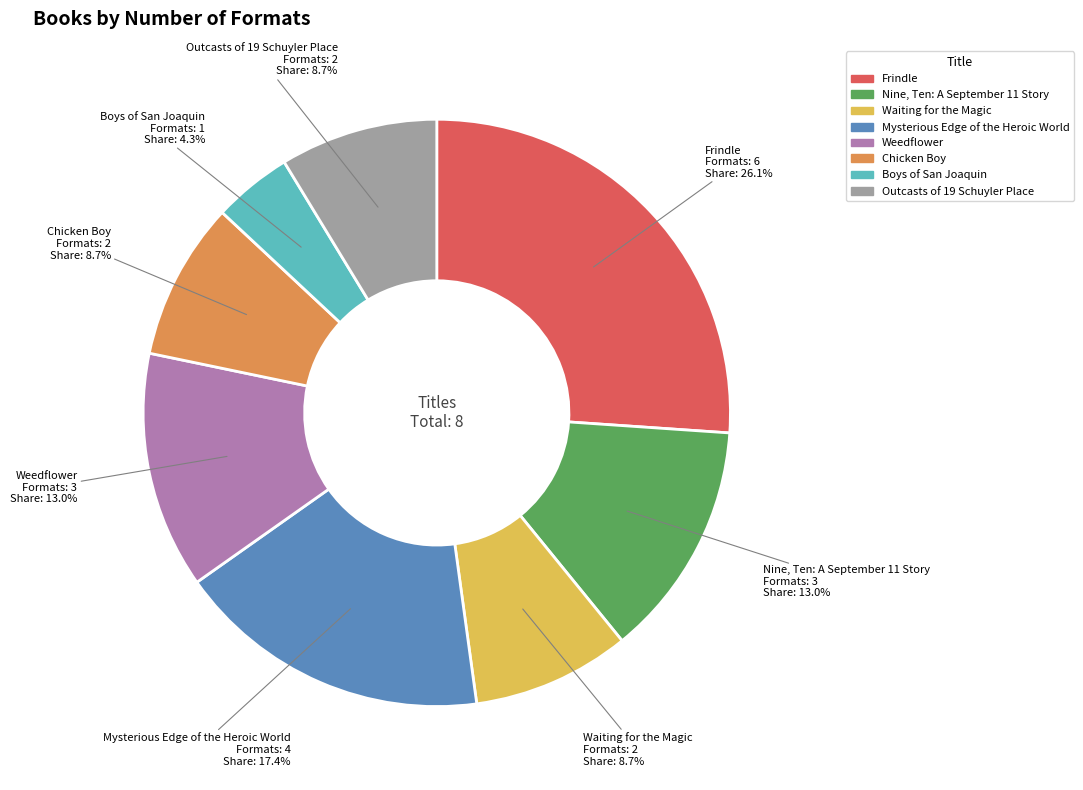

Which slice is the smallest?

Boys of San Joaquin